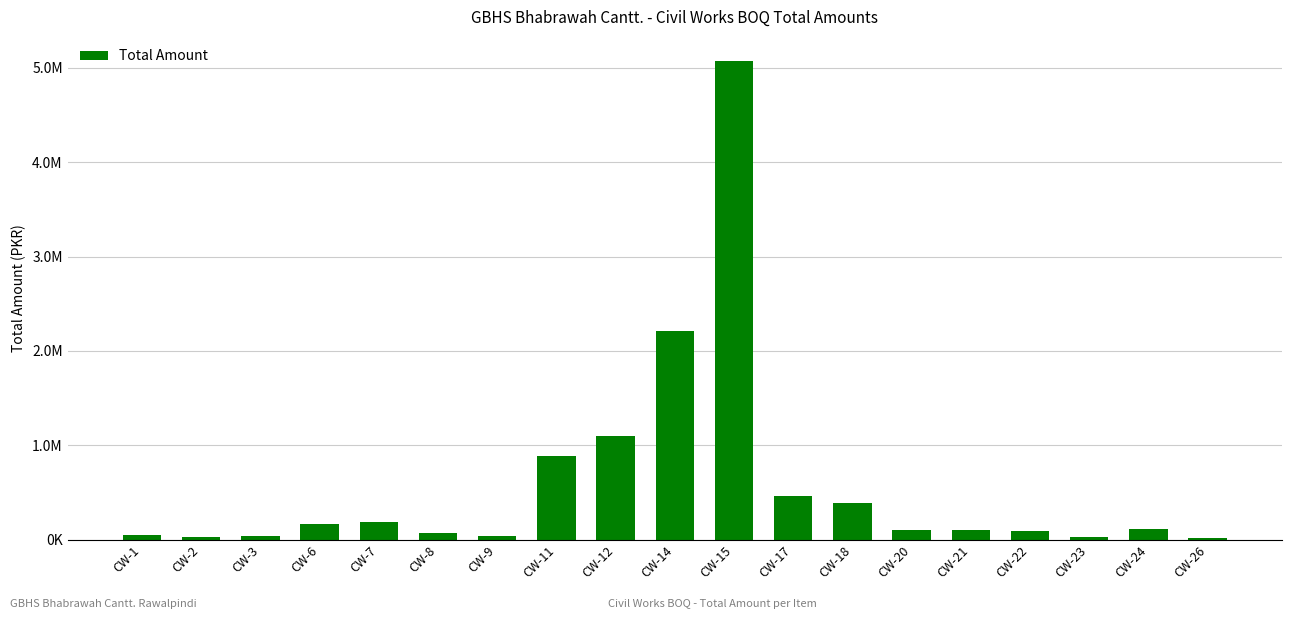

Between CW-22 and CW-11, which is larger?

CW-11